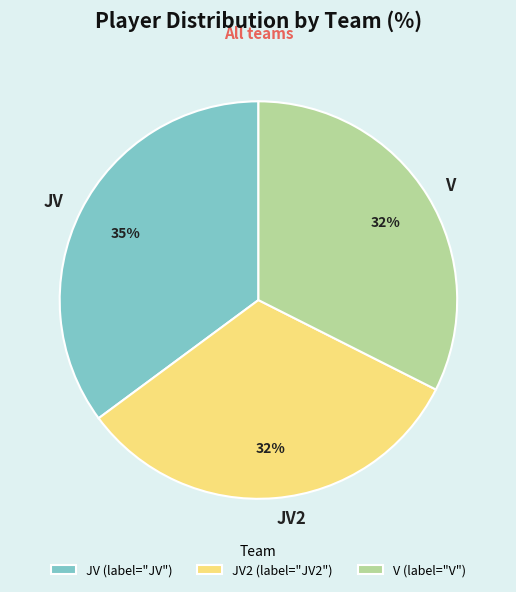

Do V and JV2 together represent more than half of the pie?

Yes